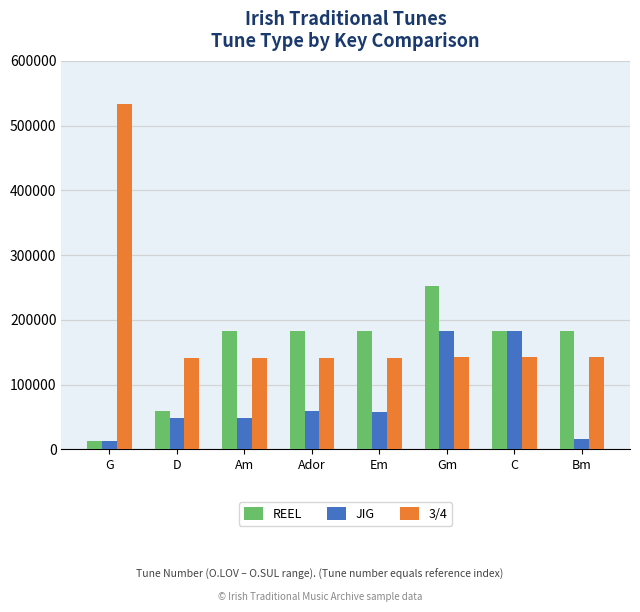

What is the lowest value of the JIG series?

13286